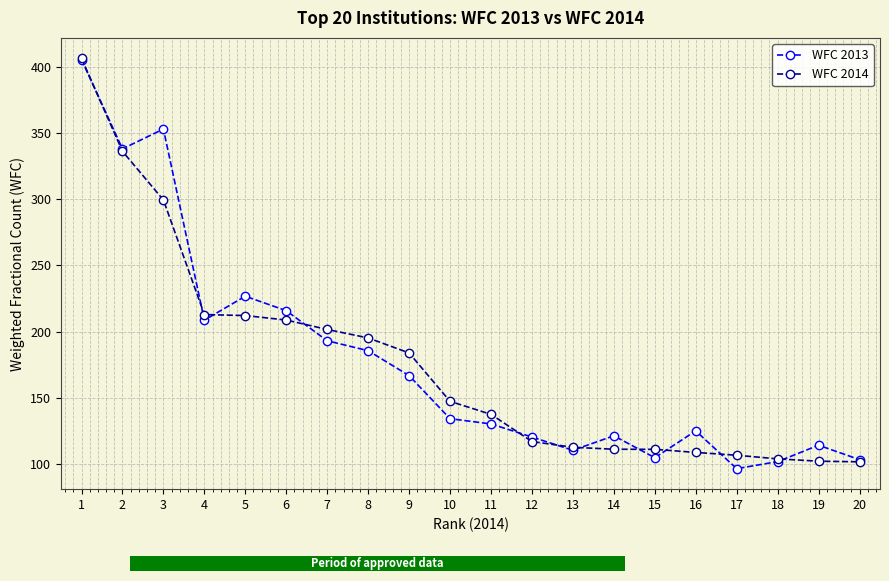

At which category is the sum across all series the highest?

1